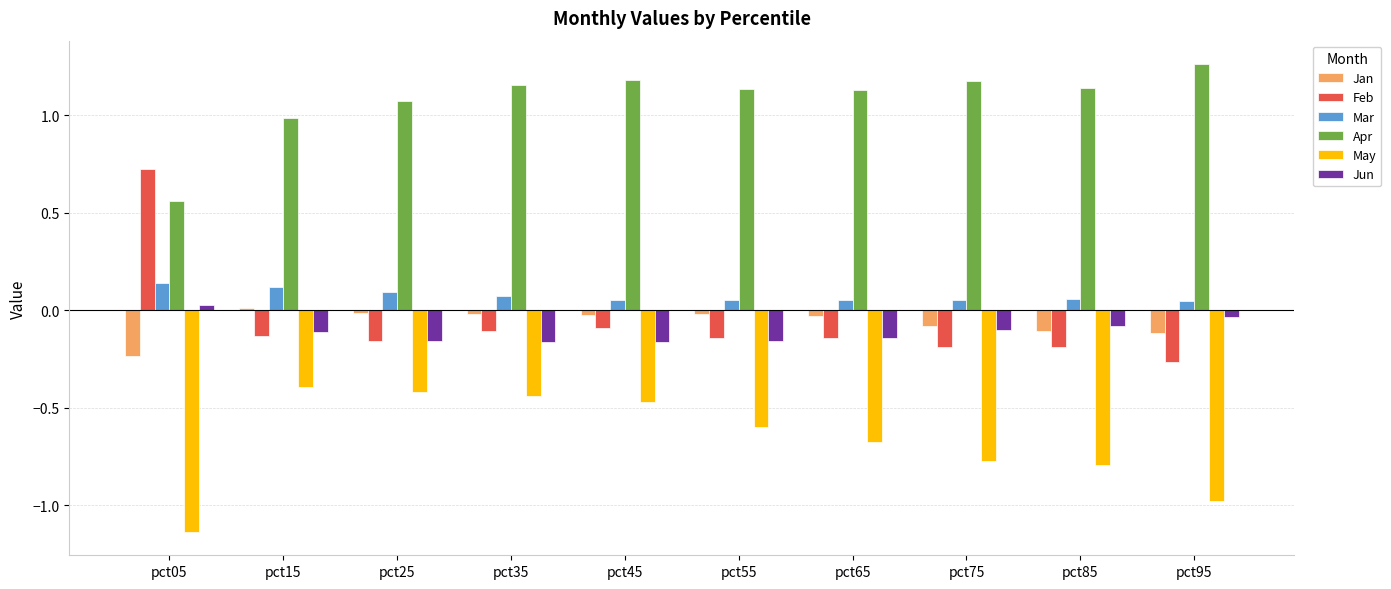

Which category has the highest value across all series?

pct95